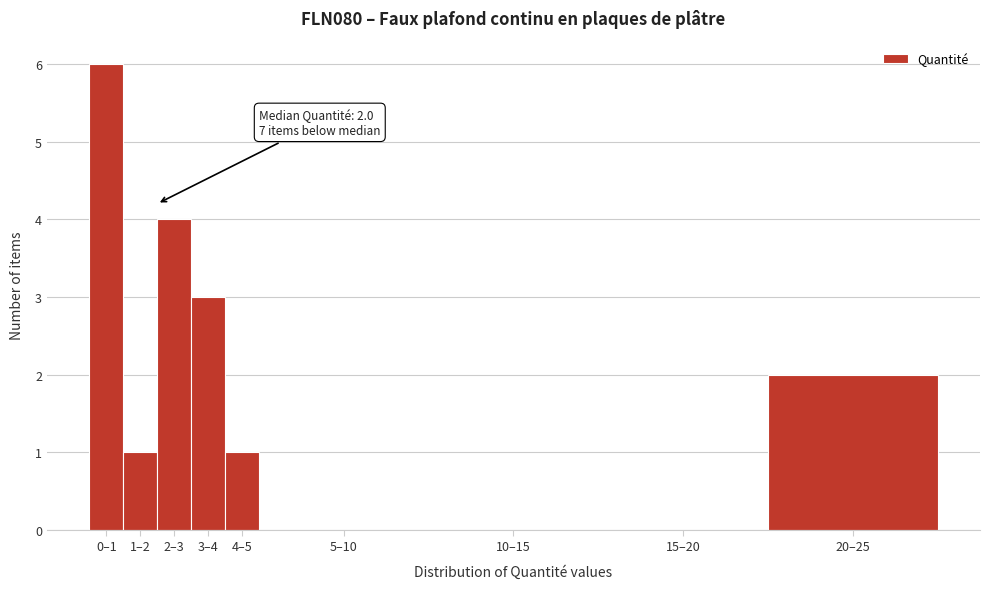

Reading left to right, list all the values displayed in this chart.

0–1=6	1–2=1	2–3=4	3–4=3	4–5=1	5–10=0	10–15=0	15–20=0	20–25=2